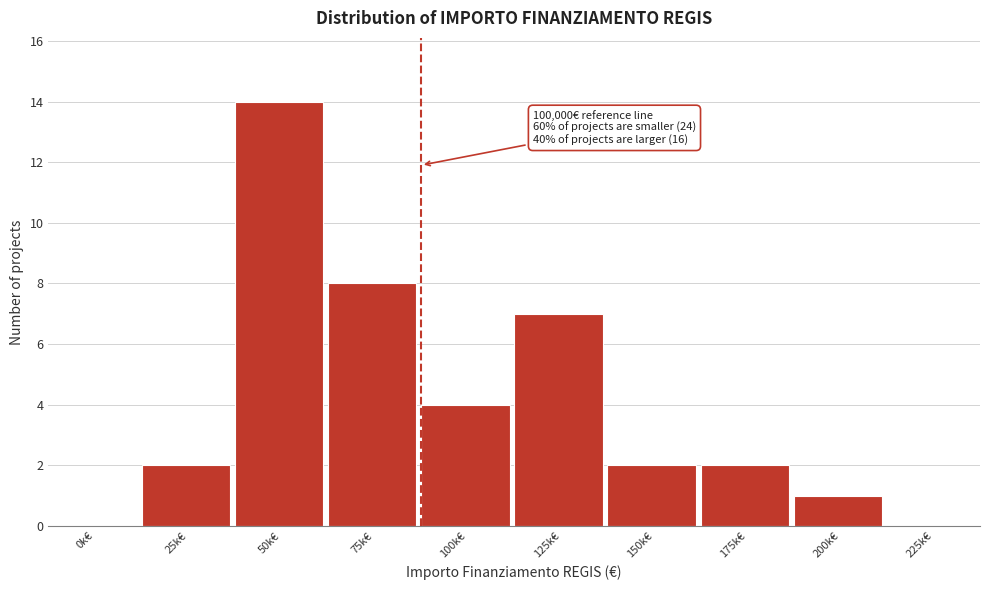

Reading left to right, extract all data points from this chart.

0k€=0	25k€=2	50k€=14	75k€=8	100k€=4	125k€=7	150k€=2	175k€=2	200k€=1	225k€=0